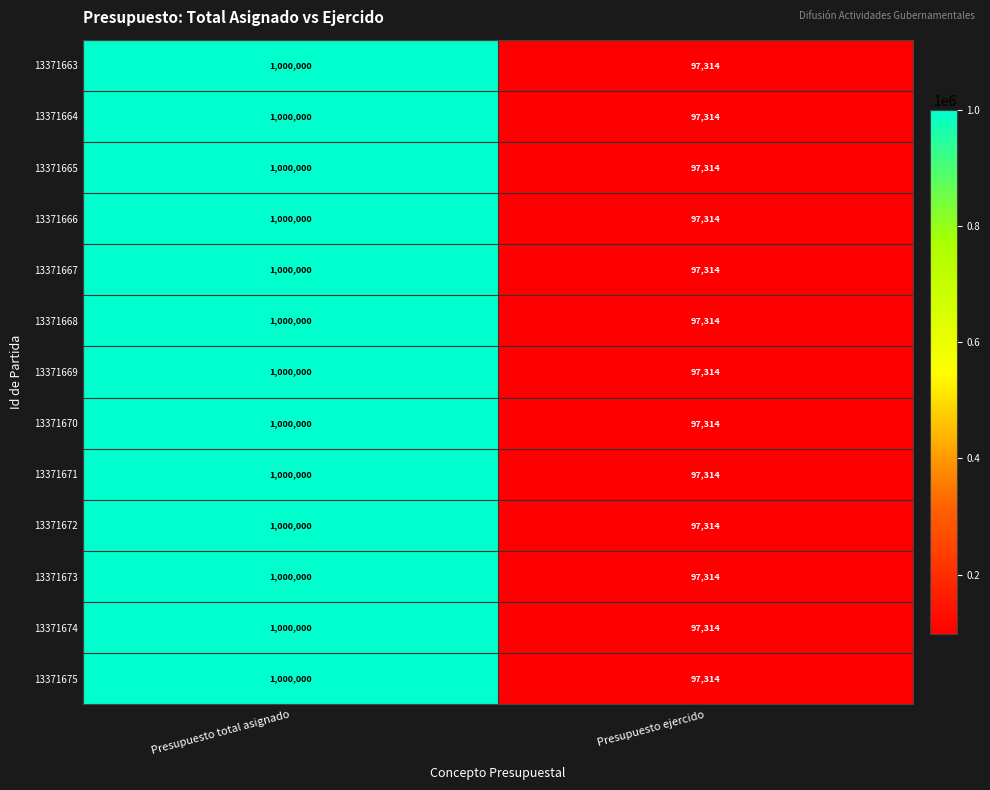

What is the average value of the 13371665 series?

548657